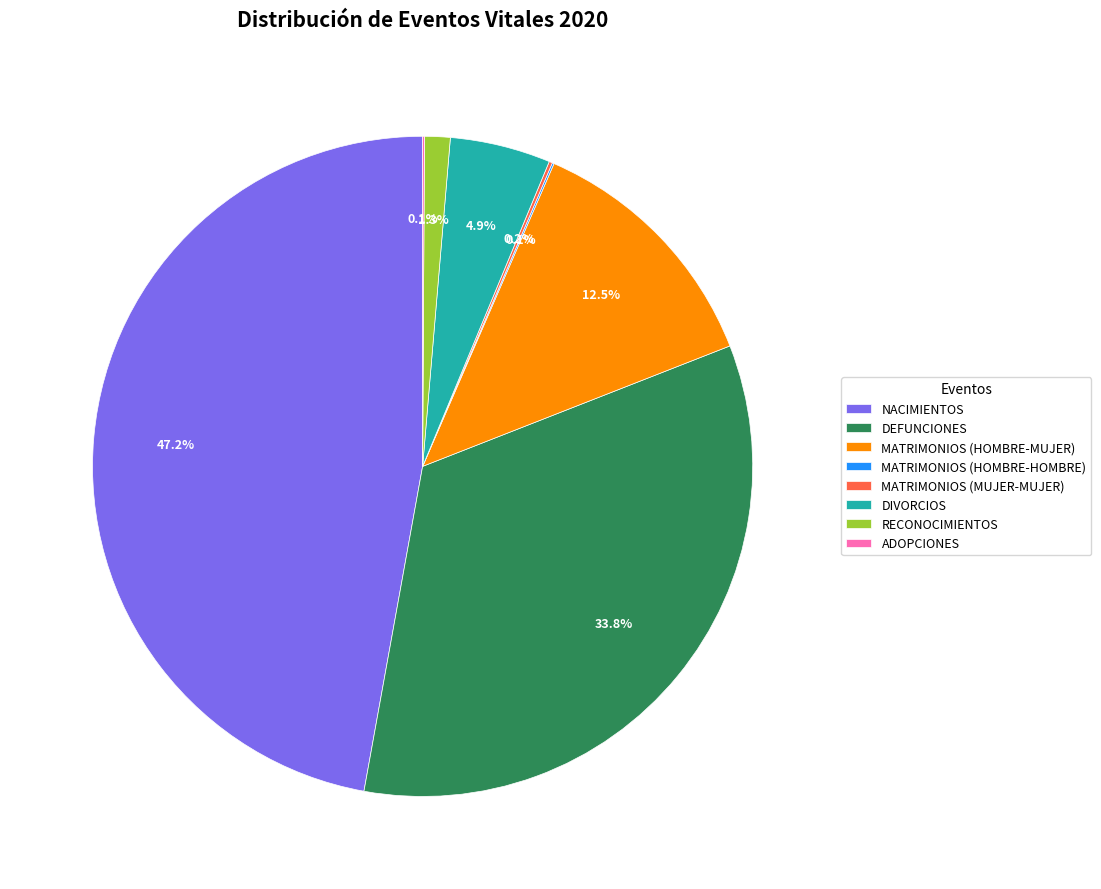

Is it true that MATRIMONIOS (HOMBRE-MUJER) is 1% of the pie?

False